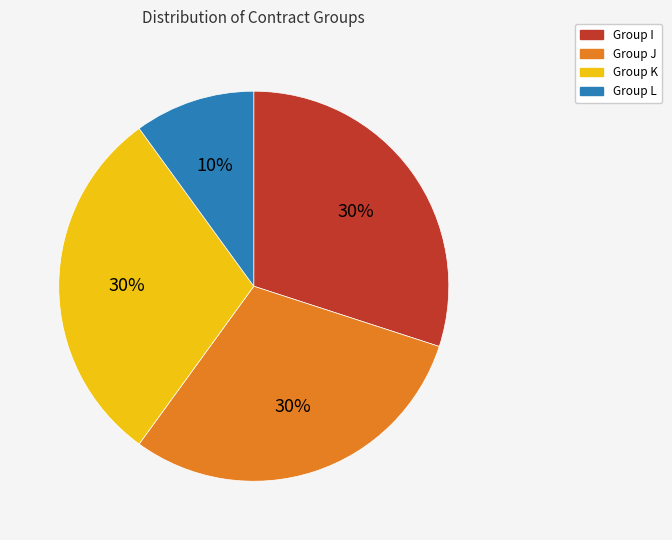

To the nearest percent, what is the average slice percentage?

25%